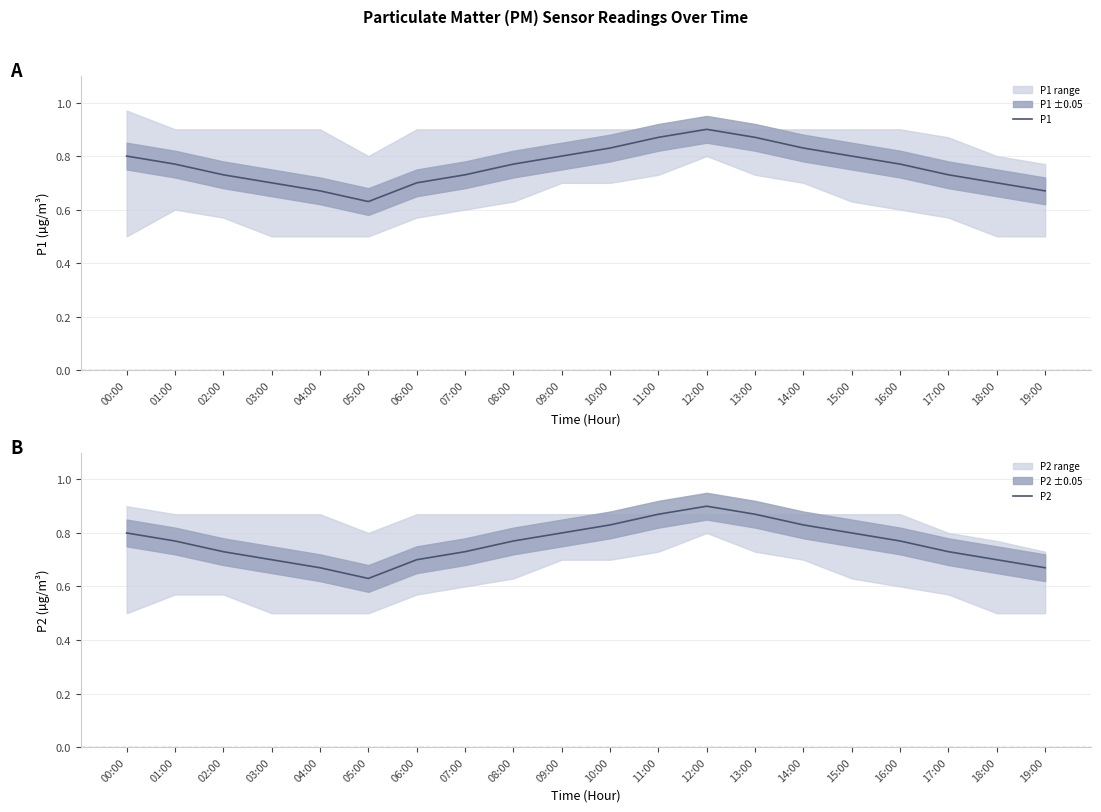

How many lines are shown in the chart?

2